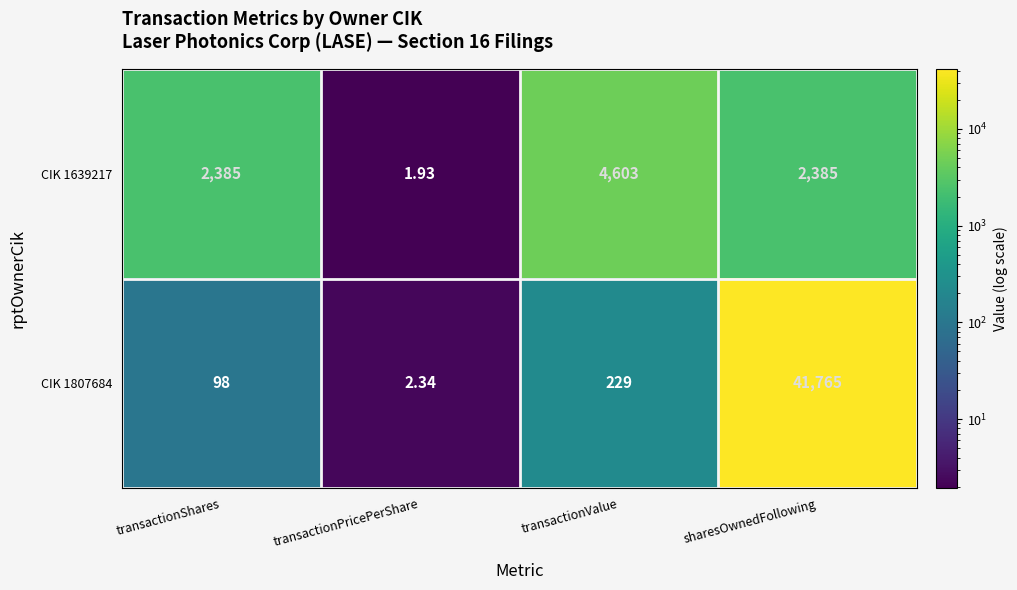

Is the value of CIK 1639217 at sharesOwnedFollowing greater than the value of CIK 1807684 at transactionValue?

Yes